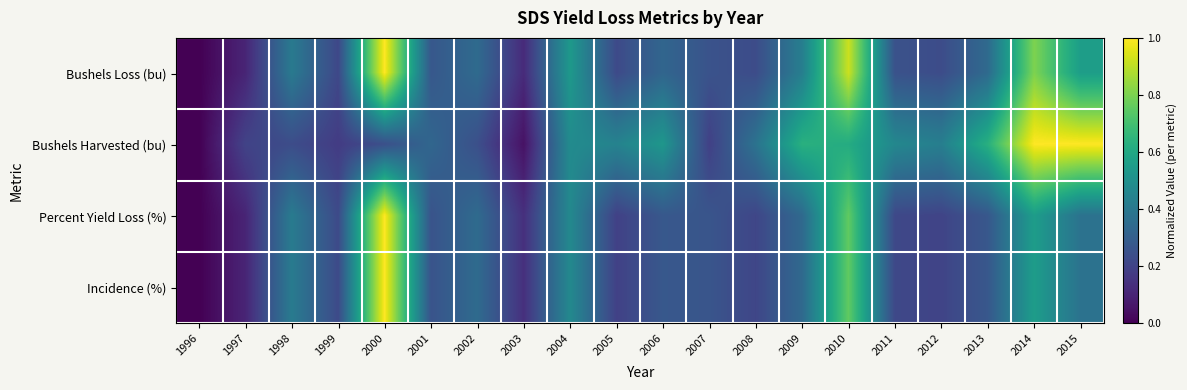

Rank the series by their maximum value, from lowest to highest.

Bushels Loss (bu), Bushels Harvested (bu), Percent Yield Loss (%), Incidence (%)